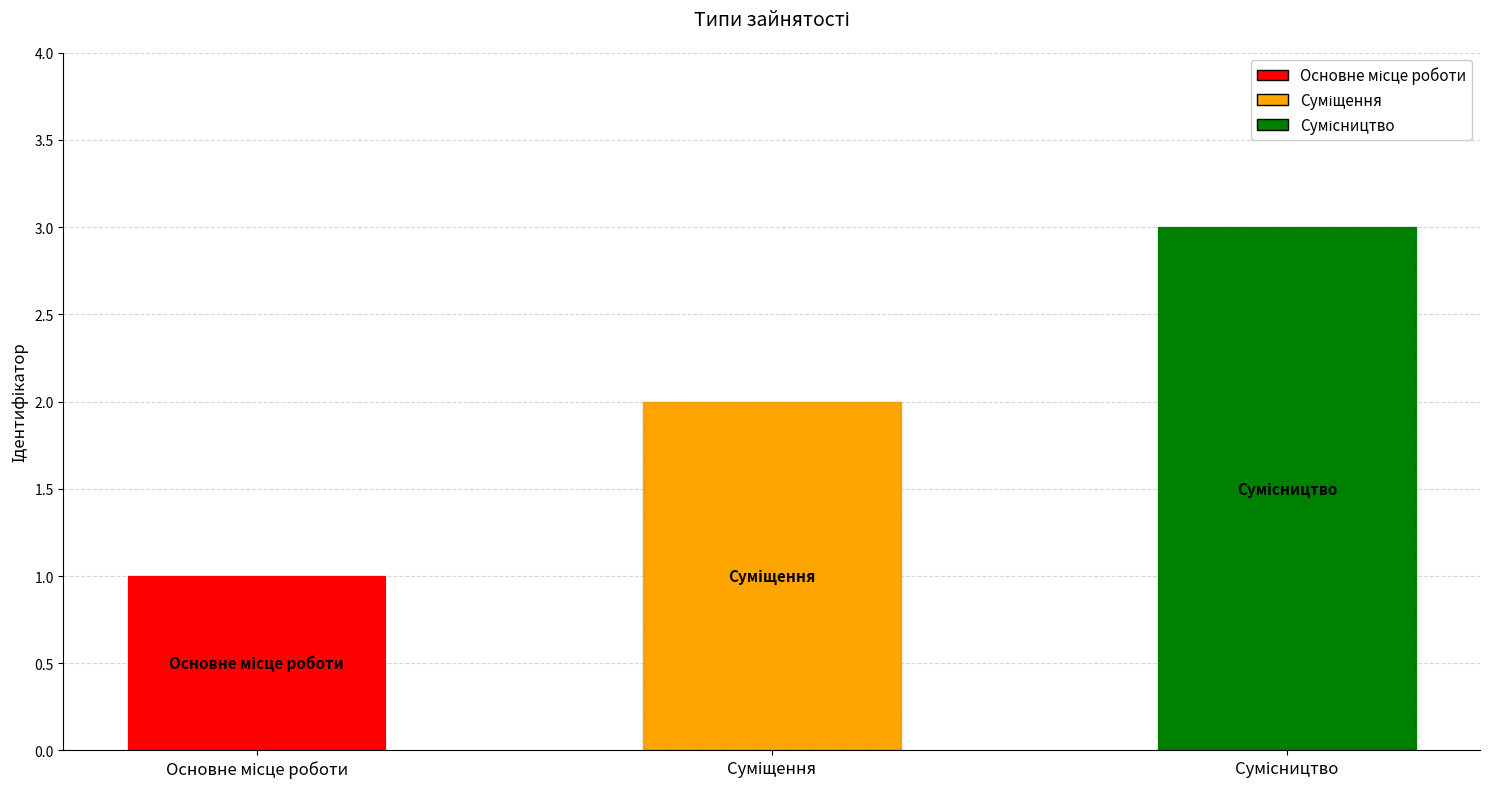

What is the change in value from Основне місце роботи to Сумісництво?

+2